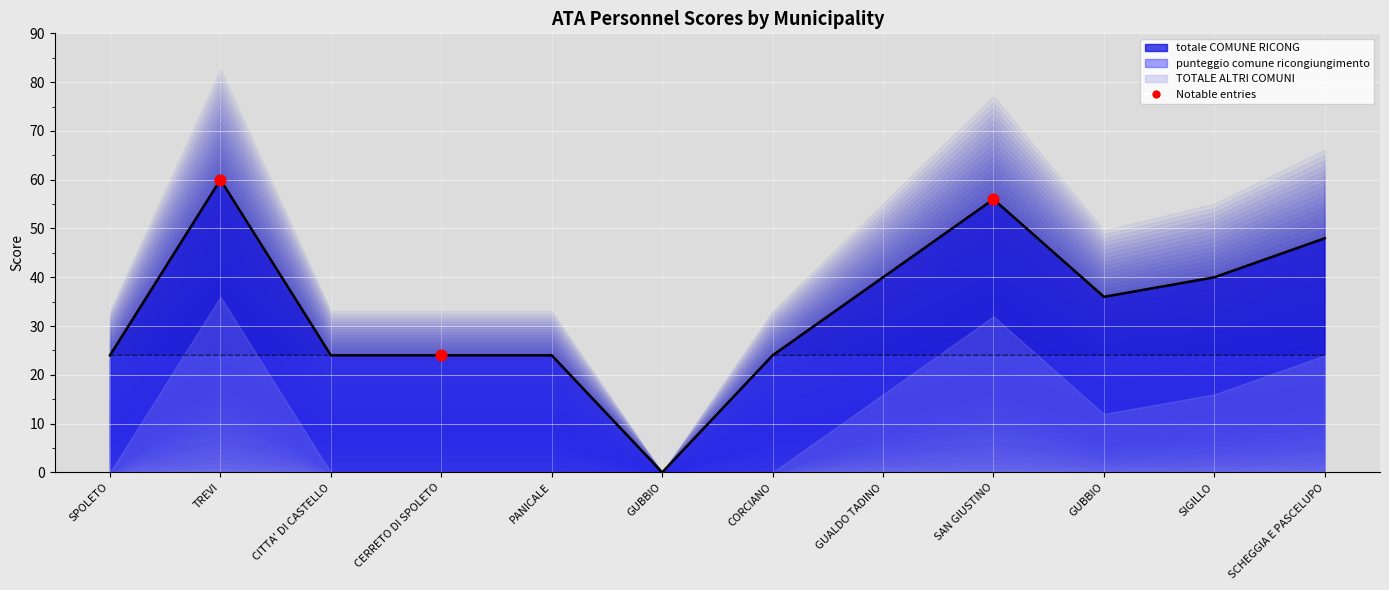

Which series reaches the minimum Y coordinate?

totale COMUNE RICONG